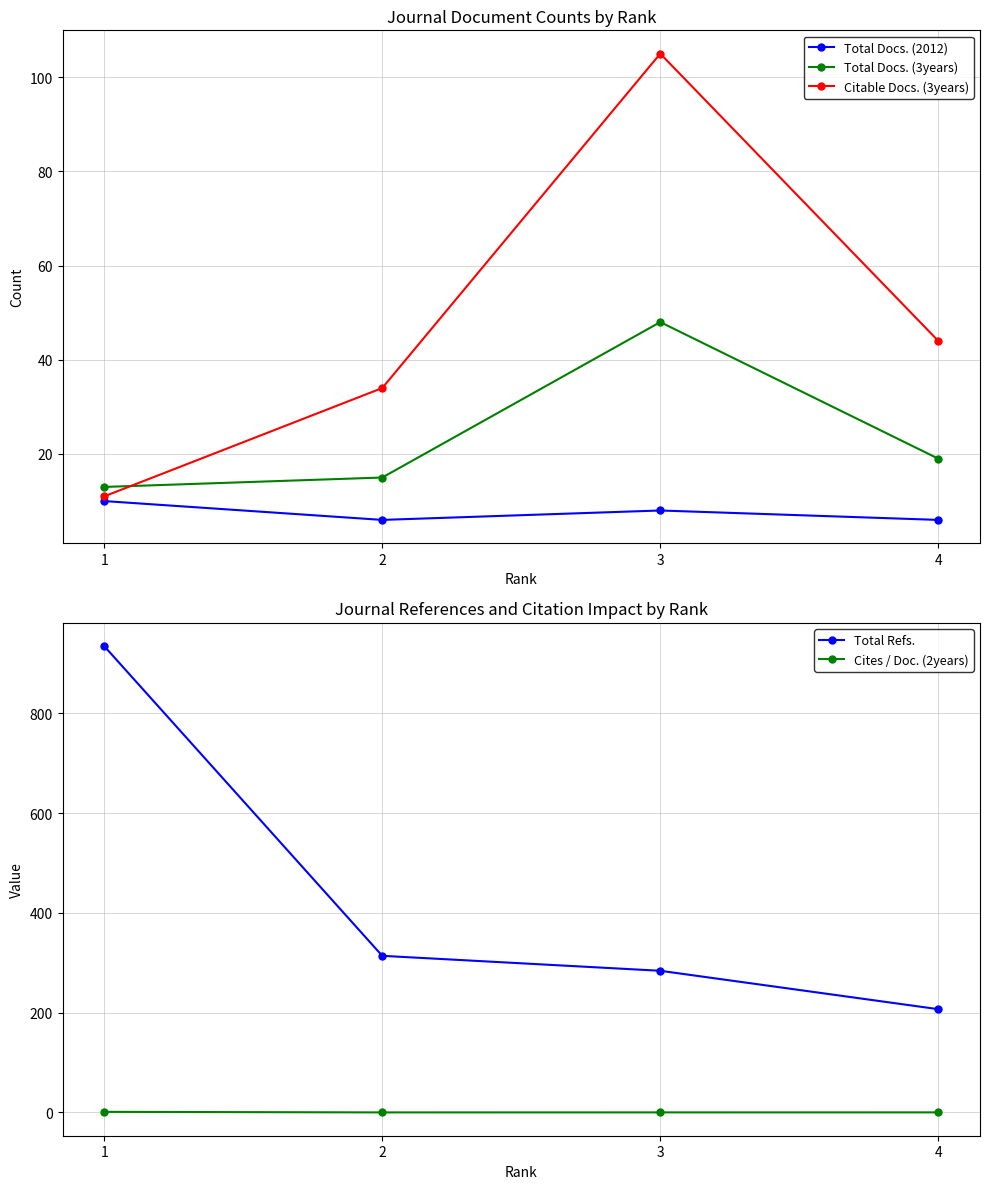

How many distinct data groups are displayed?

5